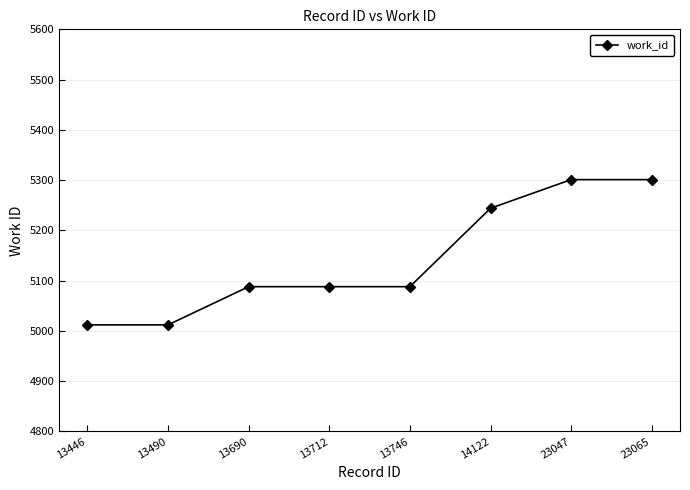

The value at 13690 is 1980. True or false?

False